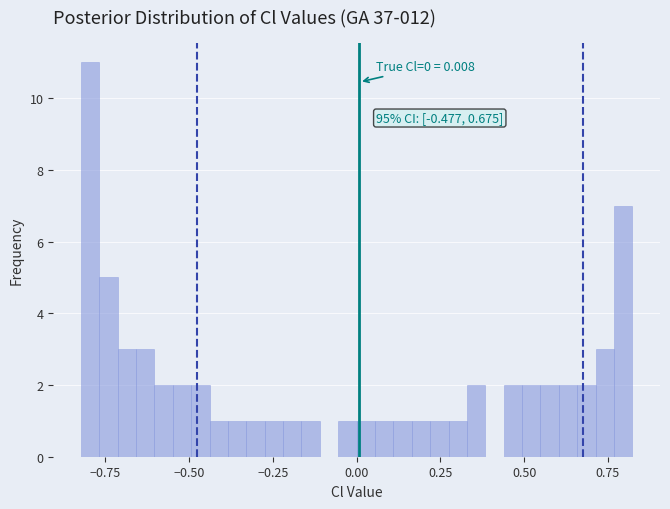

Read against the x-axis, roughly where is the centre of the tallest bar?

-0.80